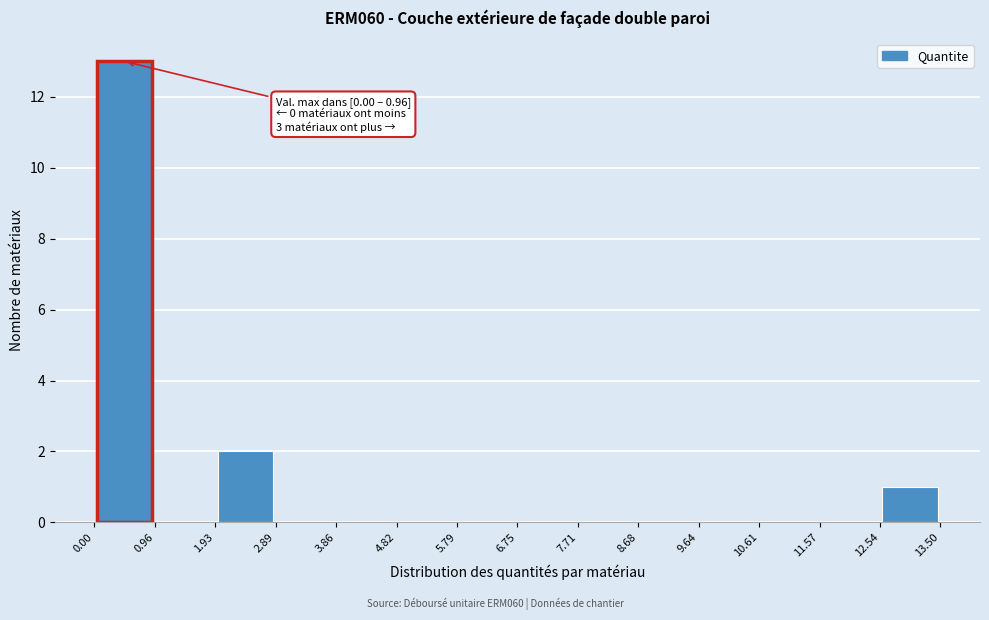

Over which range of the x-axis is the bar tallest?

0.00 to 0.96